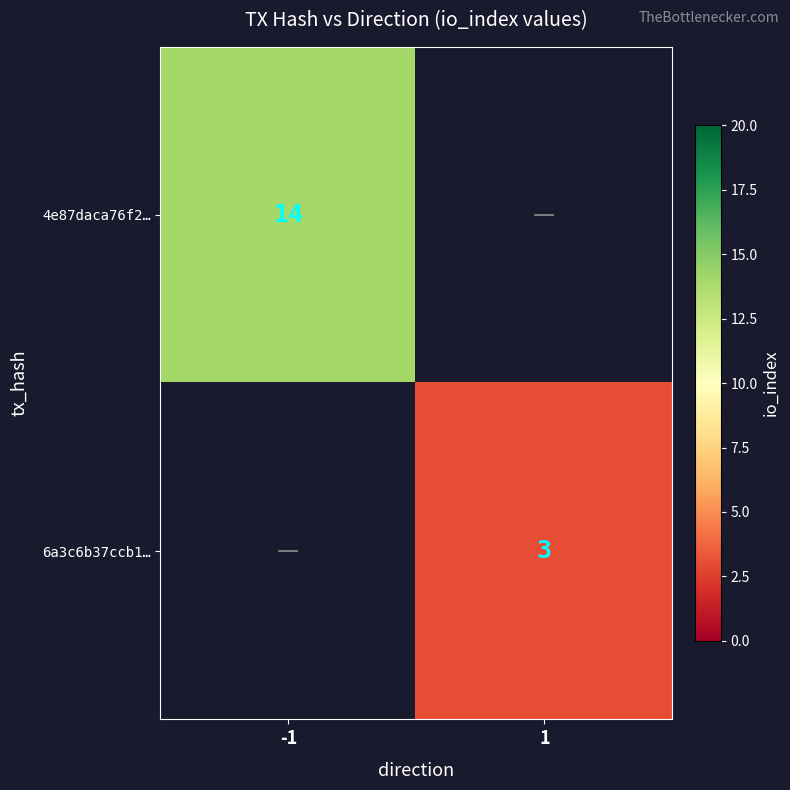

The 6a3c6b37ccb1… series shows 4 at 1. True or false?

False